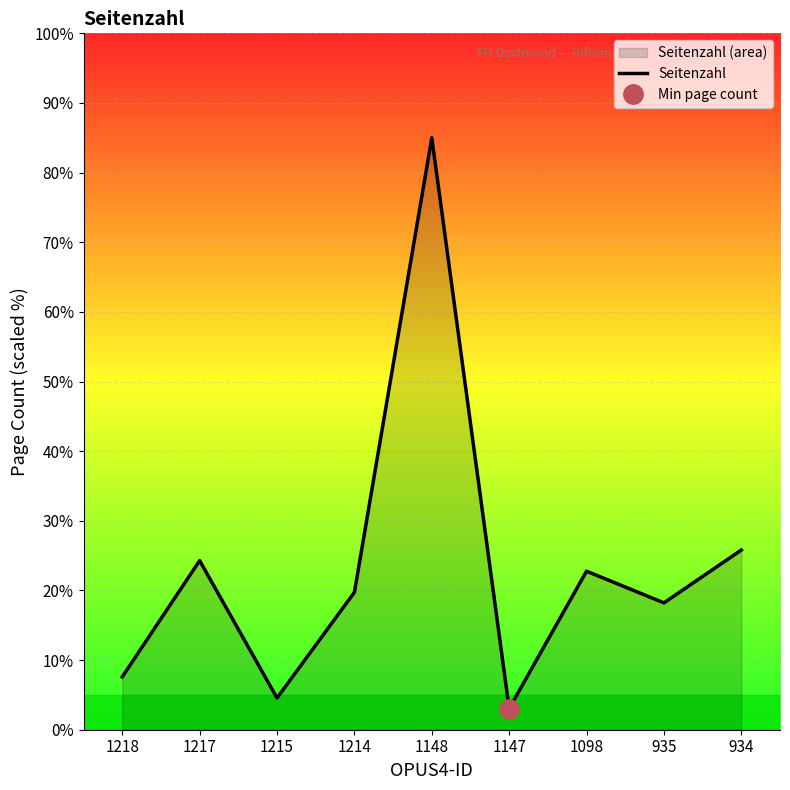

What is the smallest value displayed?

3.0